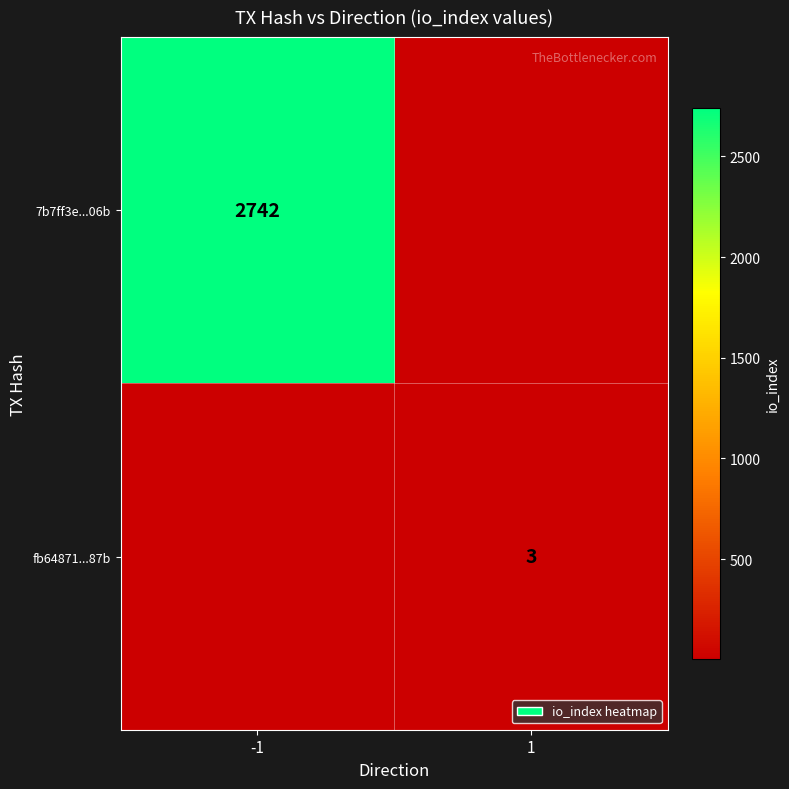

At how many categories does at least one series exceed 399?

1